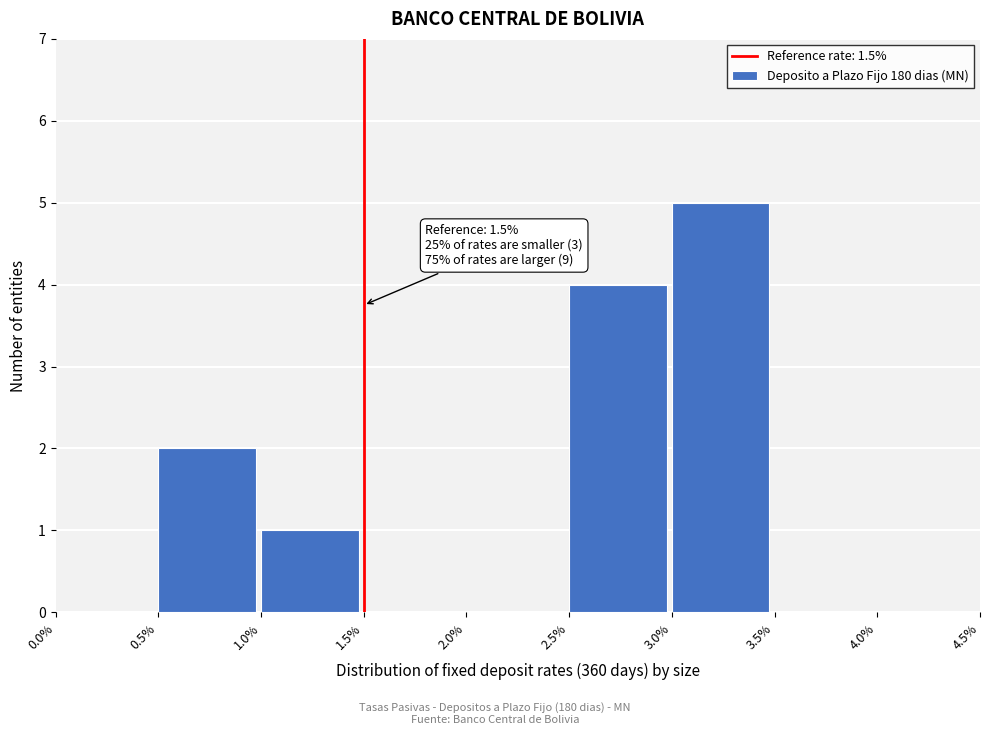

Over which range of the x-axis is the bar tallest?

3.0% to 3.5%